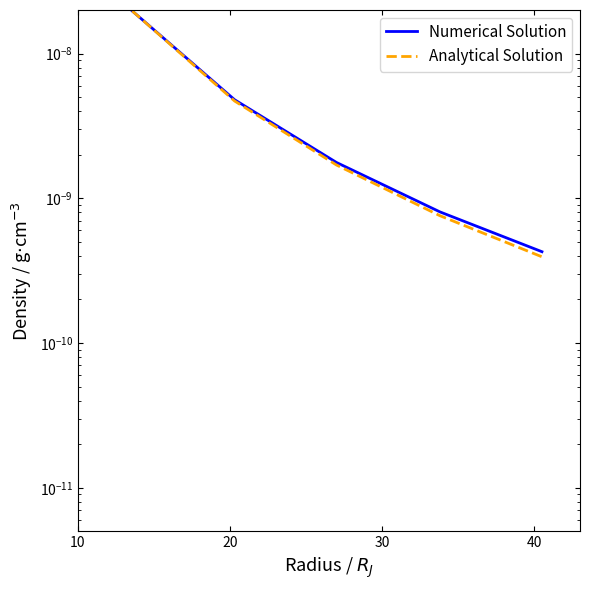

True or false: Numerical Solution has more than 2 points higher than both neighbors.

False